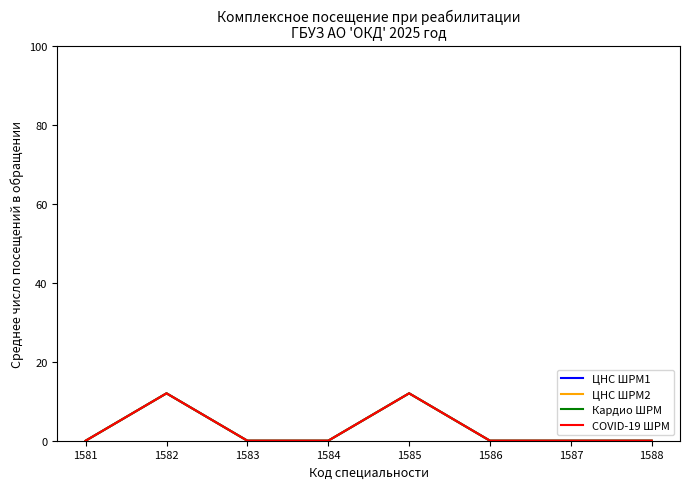

Does the chart have visible grid lines?

No